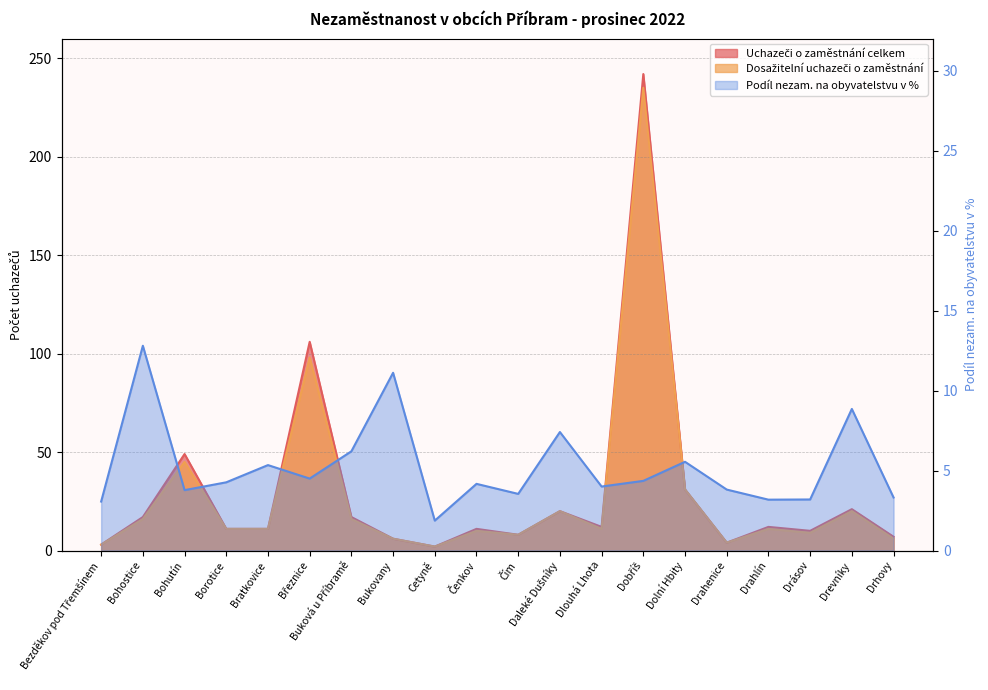

What is the label of the 2nd point from the left?

Bohostice